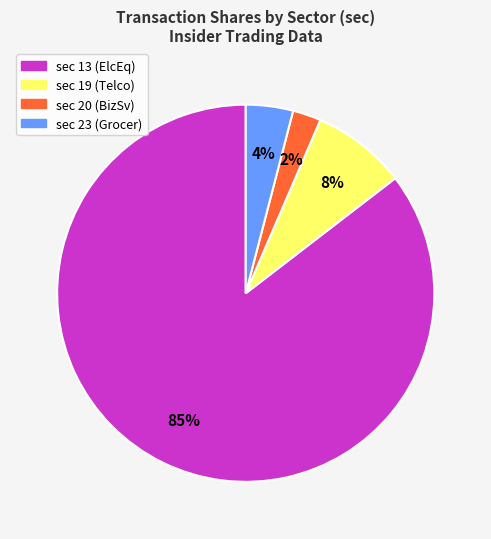

To the nearest percent, what is the average slice percentage?

25%